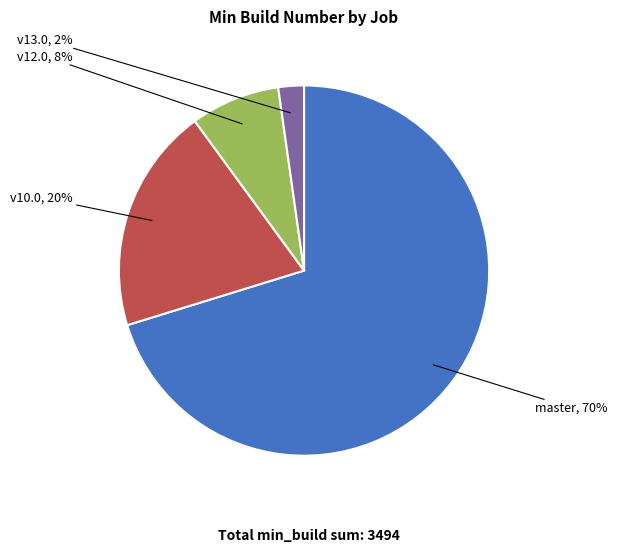

The v10.0 slice represents 20% of the pie. True or false?

True